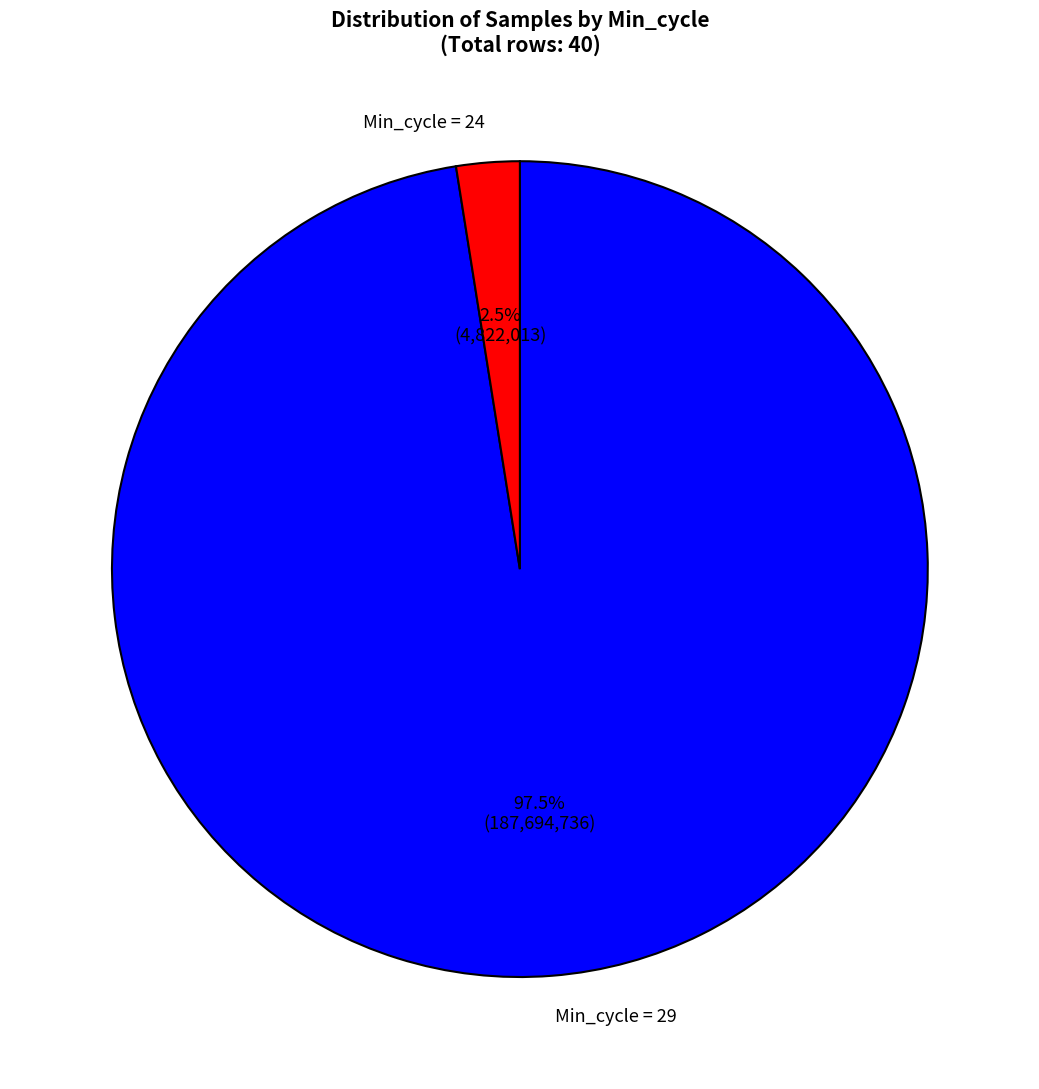

Is there any slice that represents more than half of the pie?

Yes